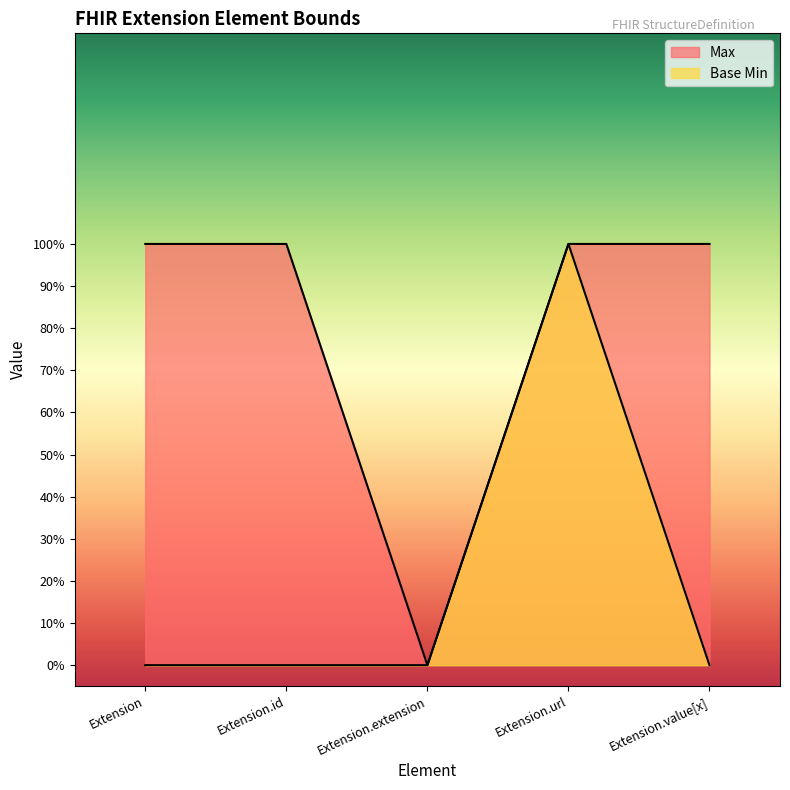

True or false: Max and Base Min intersect in this chart.

False